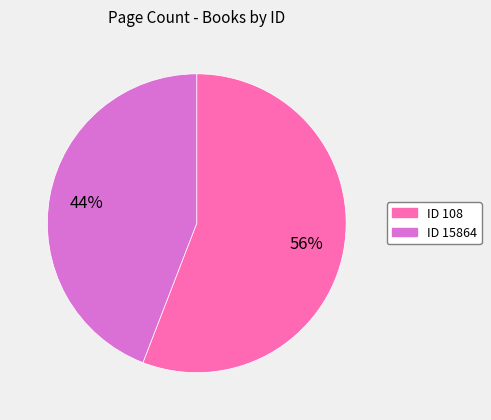

Does any single category account for the majority?

Yes